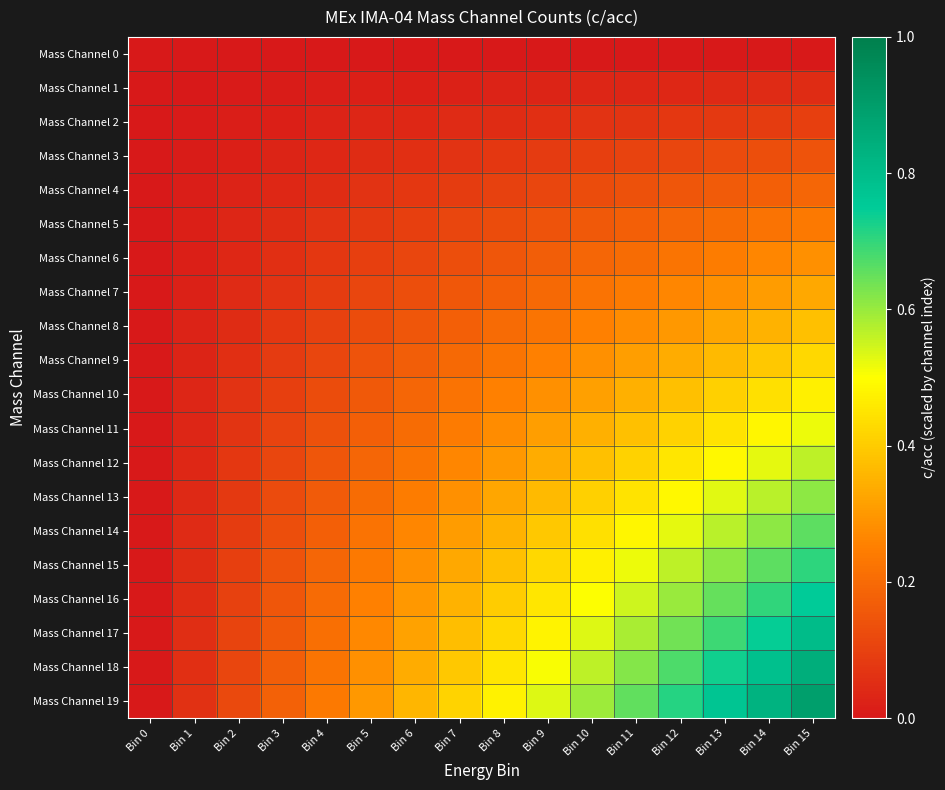

List the series in order of their peak value, highest first.

Mass Channel 19, Mass Channel 18, Mass Channel 17, Mass Channel 16, Mass Channel 15, Mass Channel 14, Mass Channel 13, Mass Channel 12, Mass Channel 11, Mass Channel 10, Mass Channel 9, Mass Channel 8, Mass Channel 7, Mass Channel 6, Mass Channel 5, Mass Channel 4, Mass Channel 3, Mass Channel 2, Mass Channel 1, Mass Channel 0